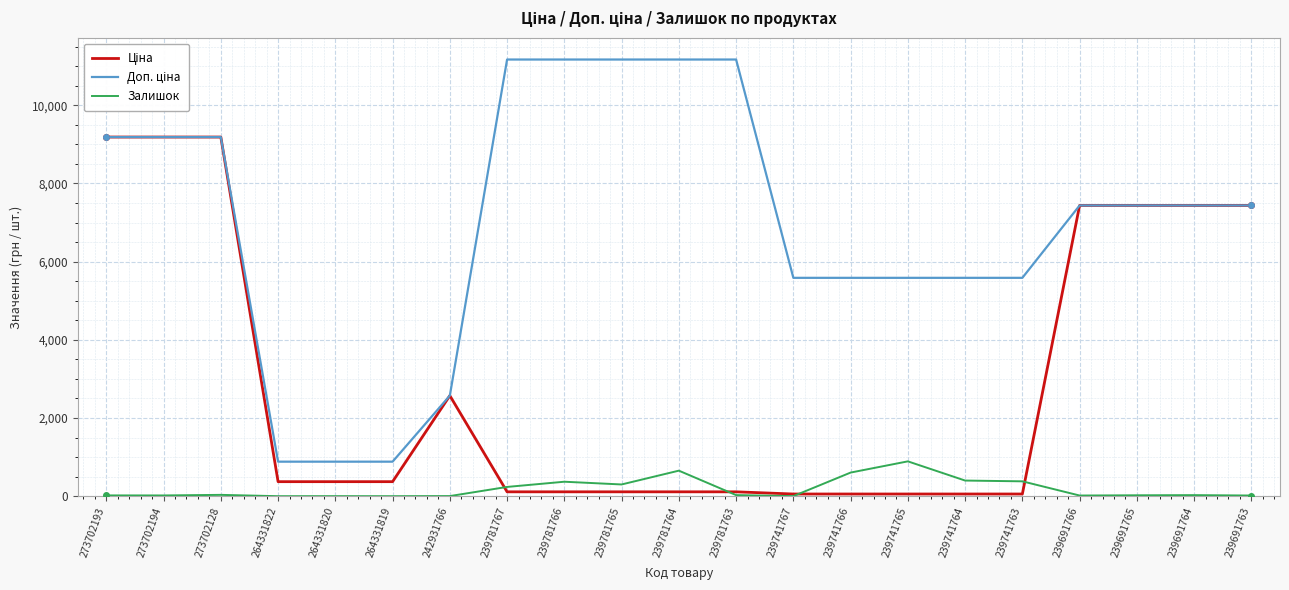

What is the maximum value shown in the chart?

11169.0